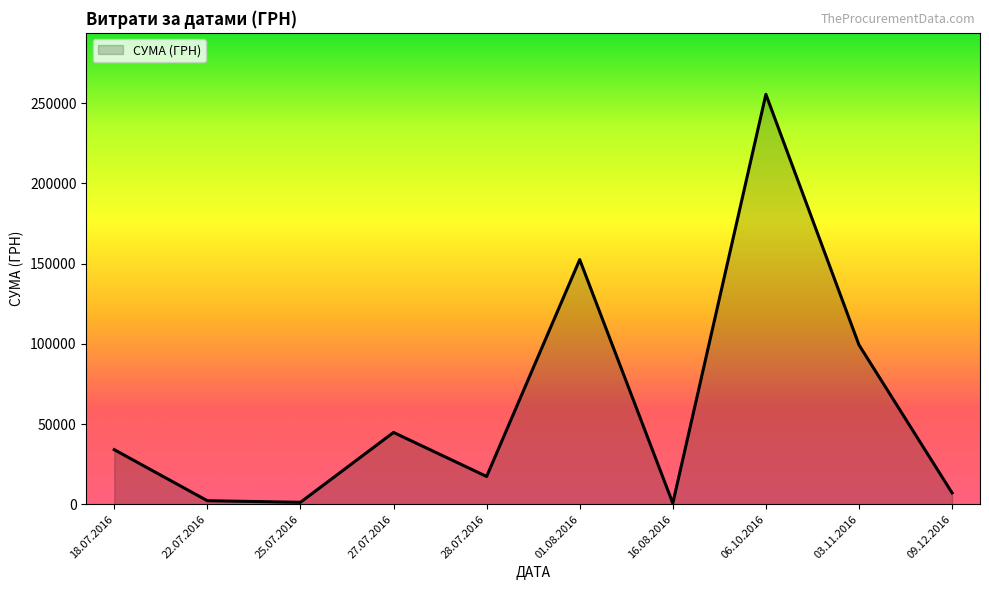

The chart shows a value of 714.6 at 27.07.2016. True or false?

False